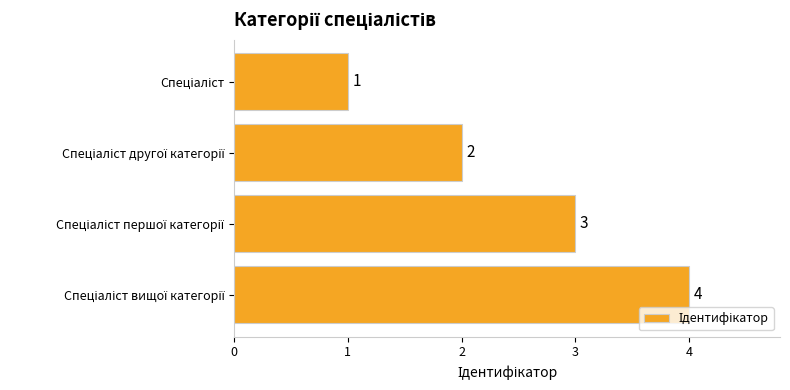

What is the value of the 2nd bar from the top?

2